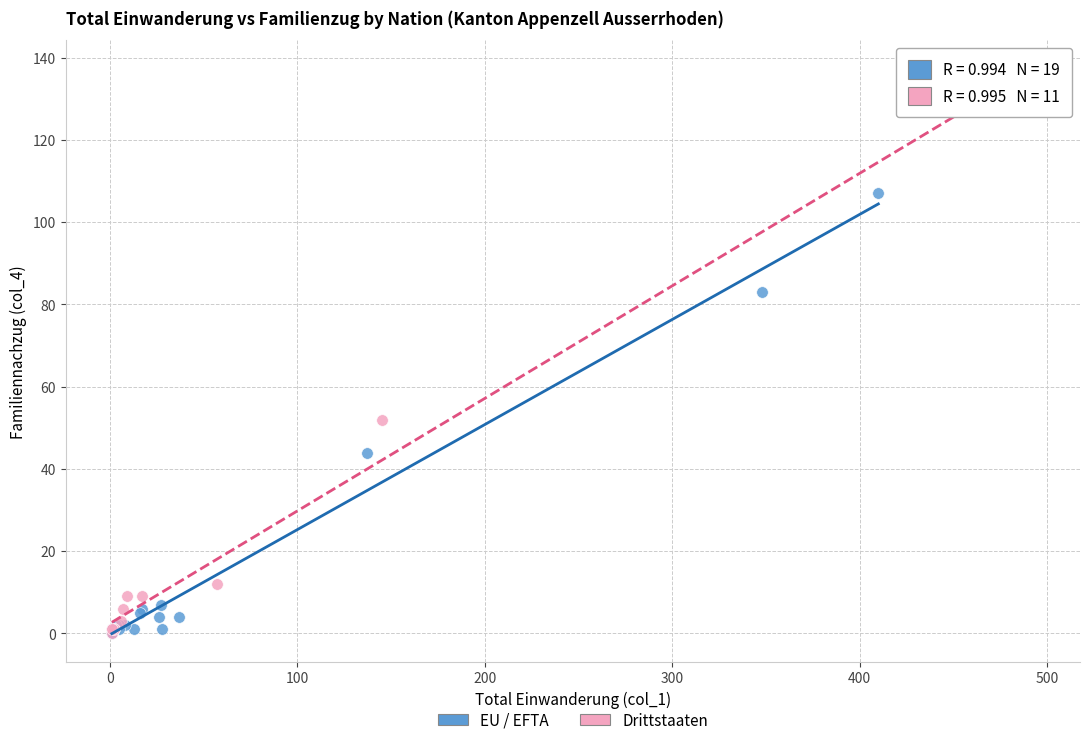

Which series has the largest Y range (max minus min)?

Drittstaaten